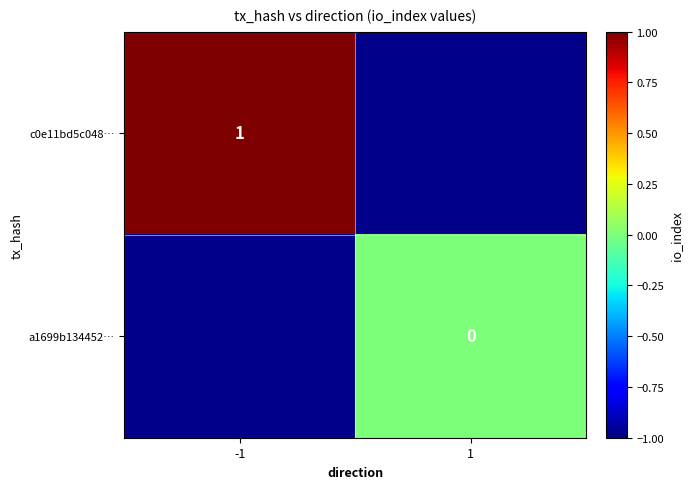

Is it true that c0e11bd5c048… equals 2 at -1?

False